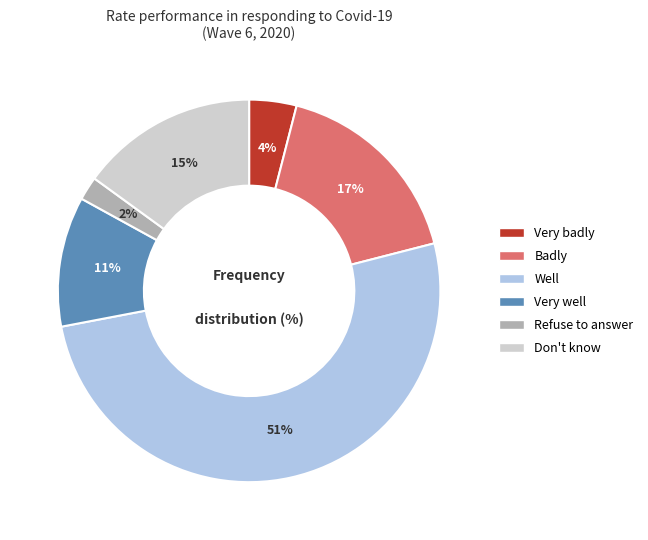

What is the largest slice in the pie chart?

Well